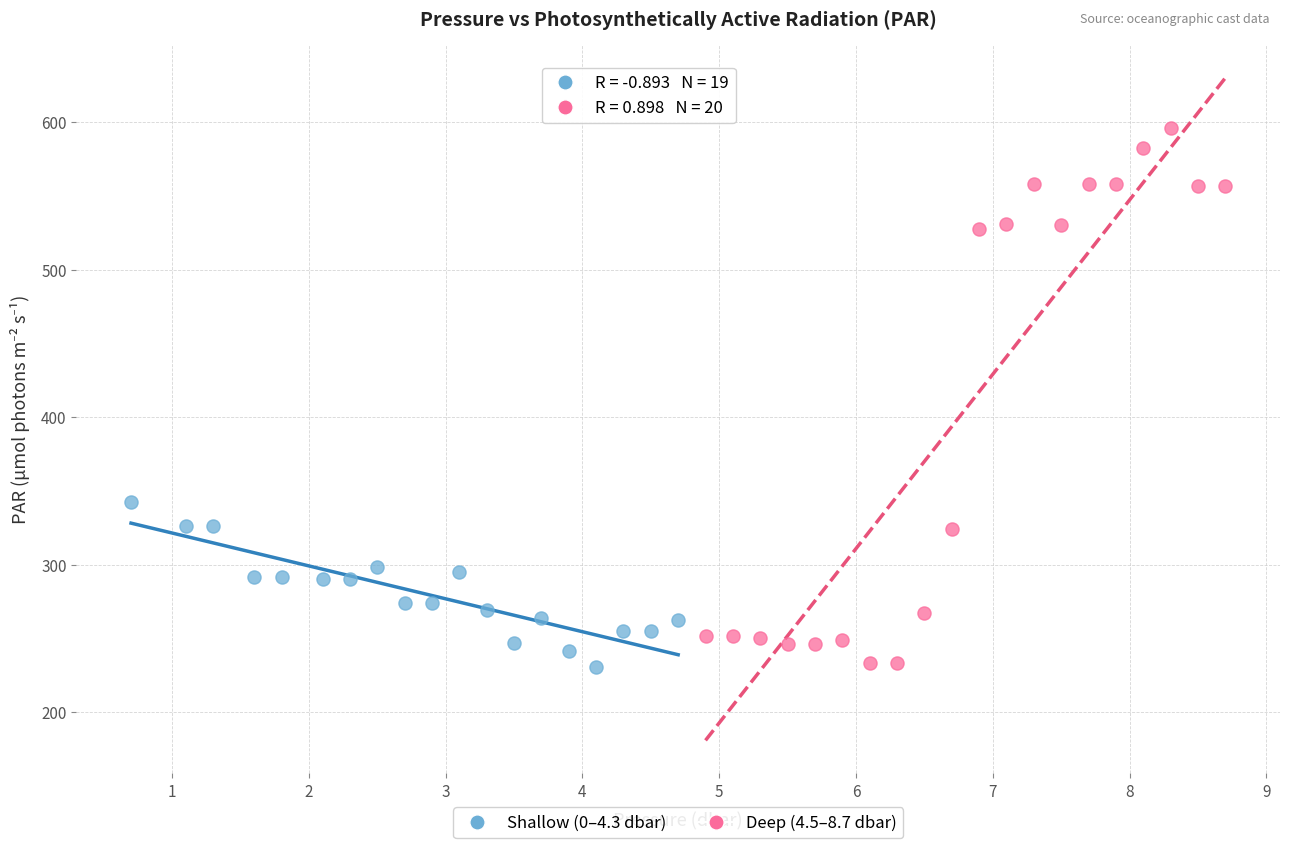

Which series has the largest Y range (max minus min)?

Deep (4.5–8.7 dbar)